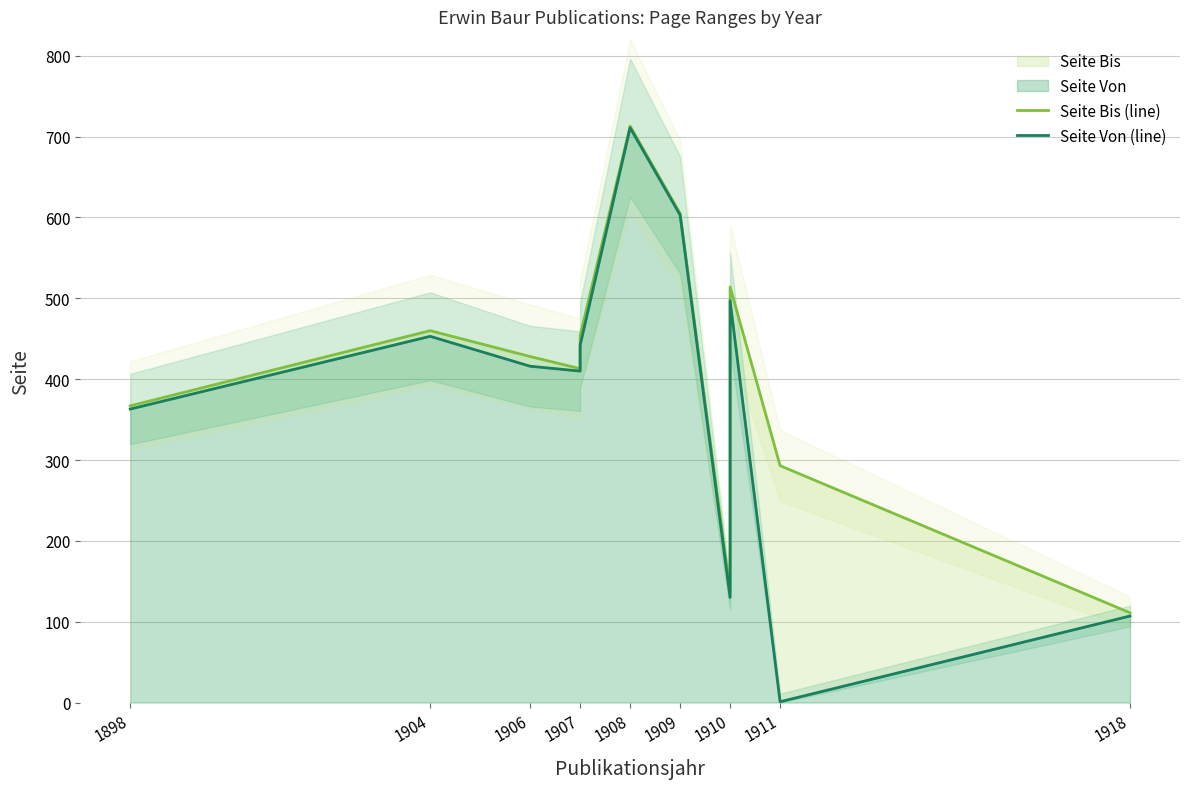

Reading left to right, list all the values displayed in this chart.

Seite Bis (line): 367	460	428	413	454	713	605	138	514	293	111
Seite Von (line): 363	453	416	410	442	711	603	130	497	1	107